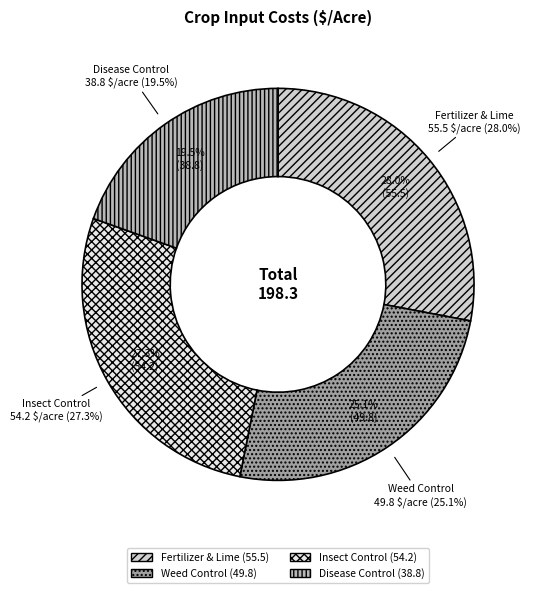

How many slices are in this pie chart?

4